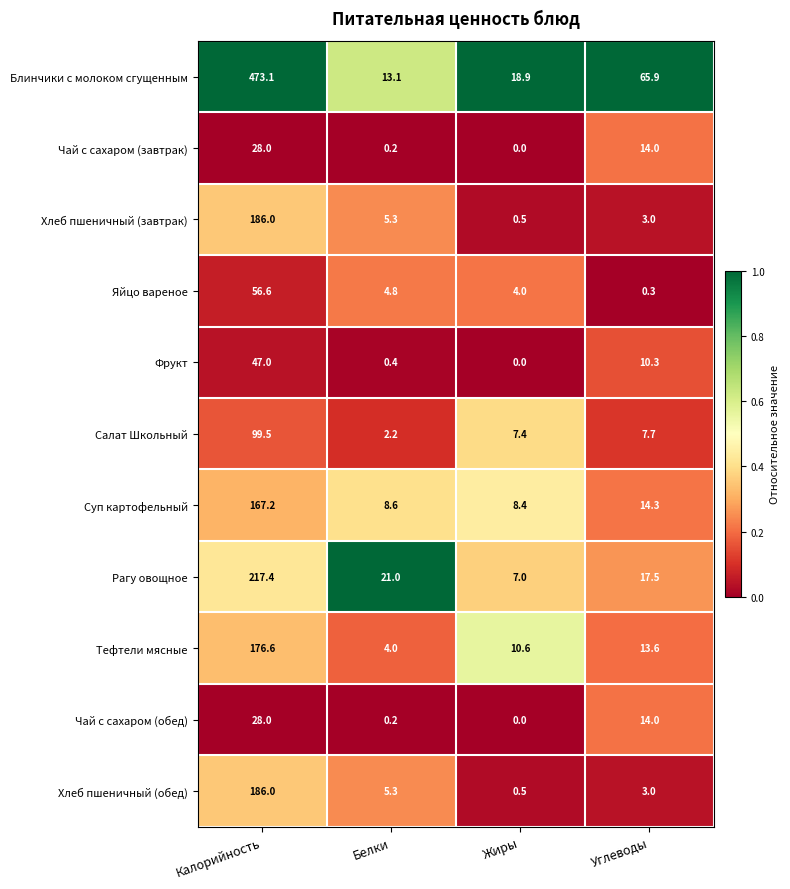

Which label corresponds to the smallest value in the chart?

Жиры